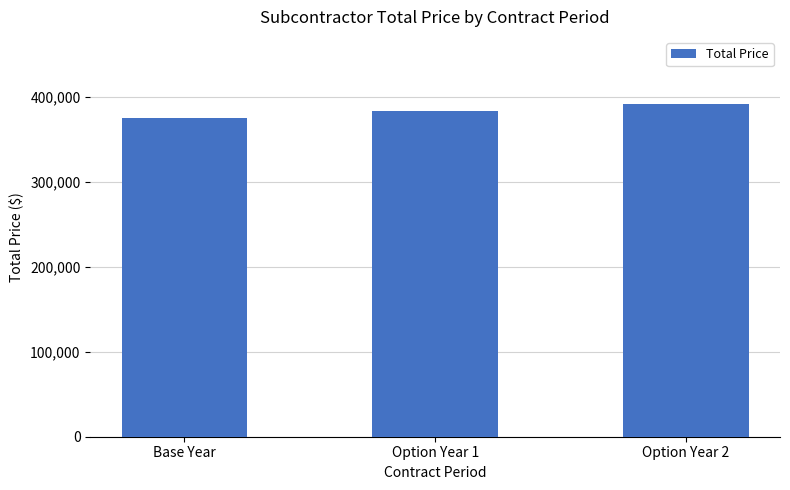

What is the label of the 3rd bar from the right?

Base Year